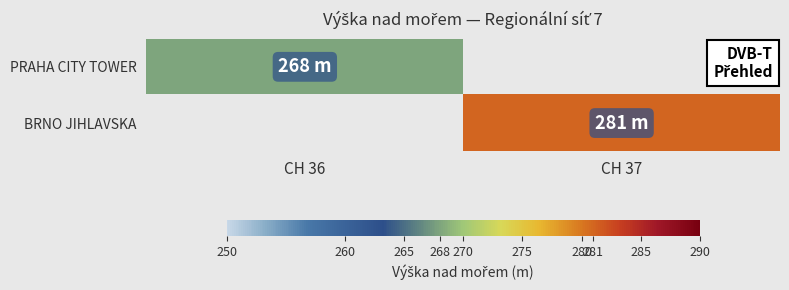

Which series has the widest spread of values?

PRAHA CITY TOWER